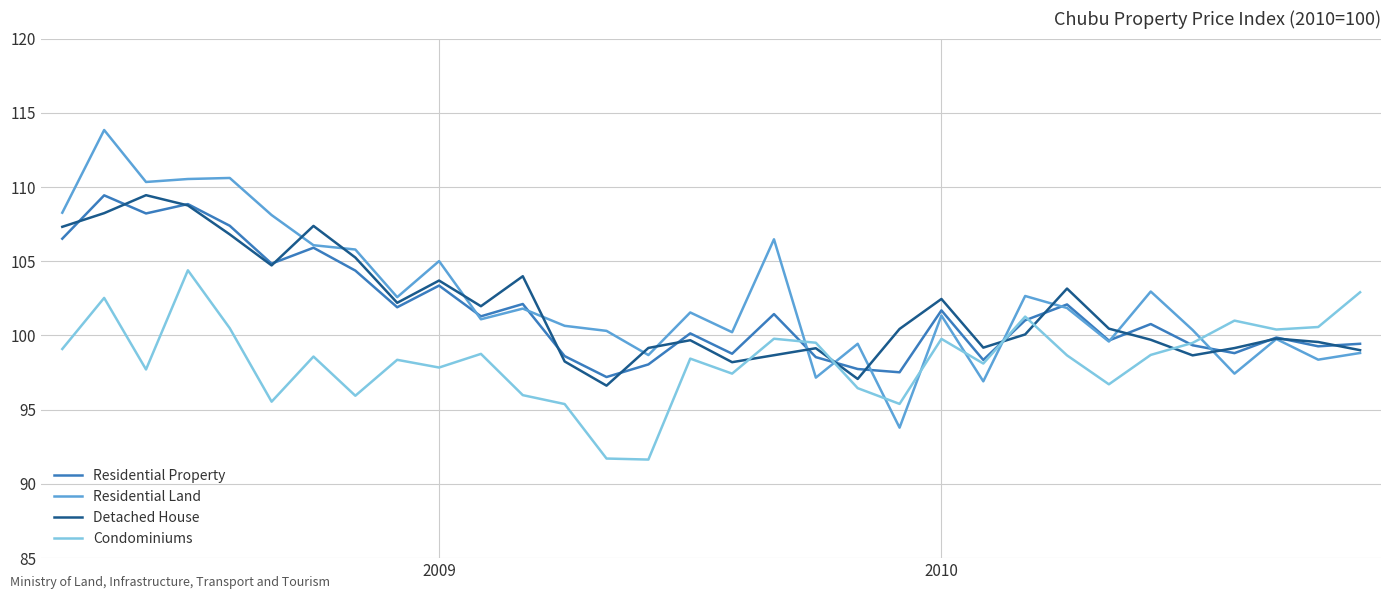

What is the maximum value shown in the chart?

113.8